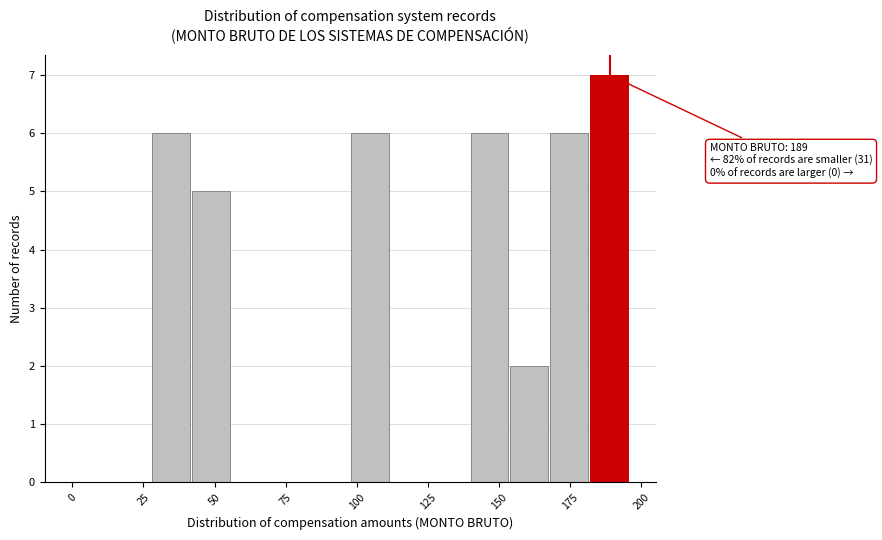

Read against the x-axis, roughly where is the centre of the tallest bar?

190